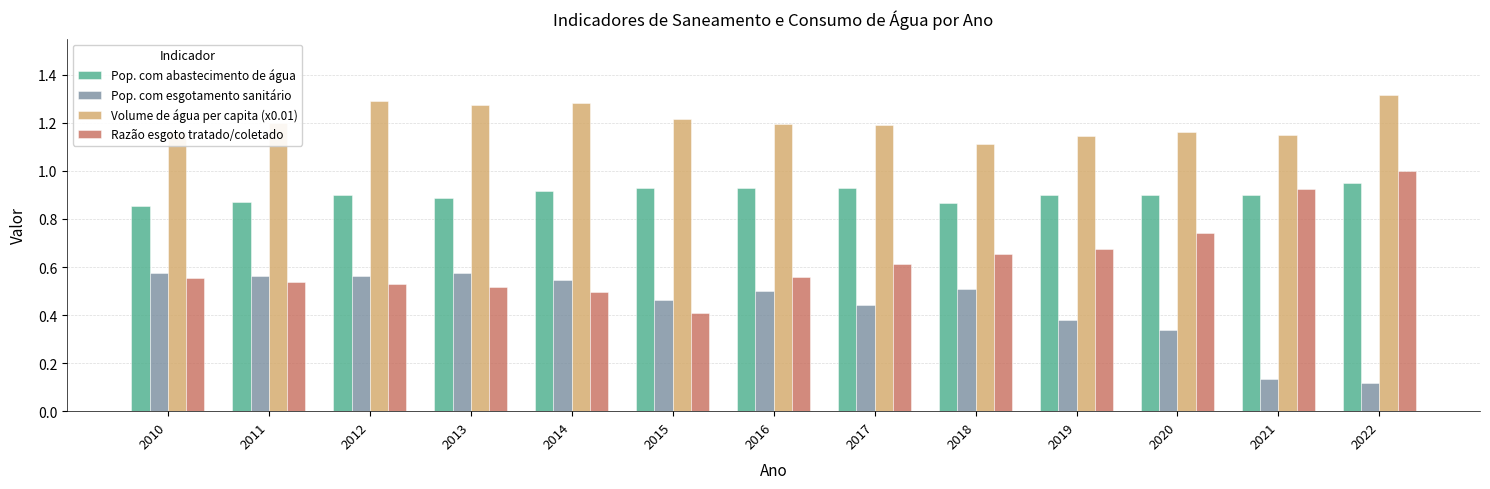

What is the sum of the Pop. com abastecimento de água values at 2016 and 2014?

1.8